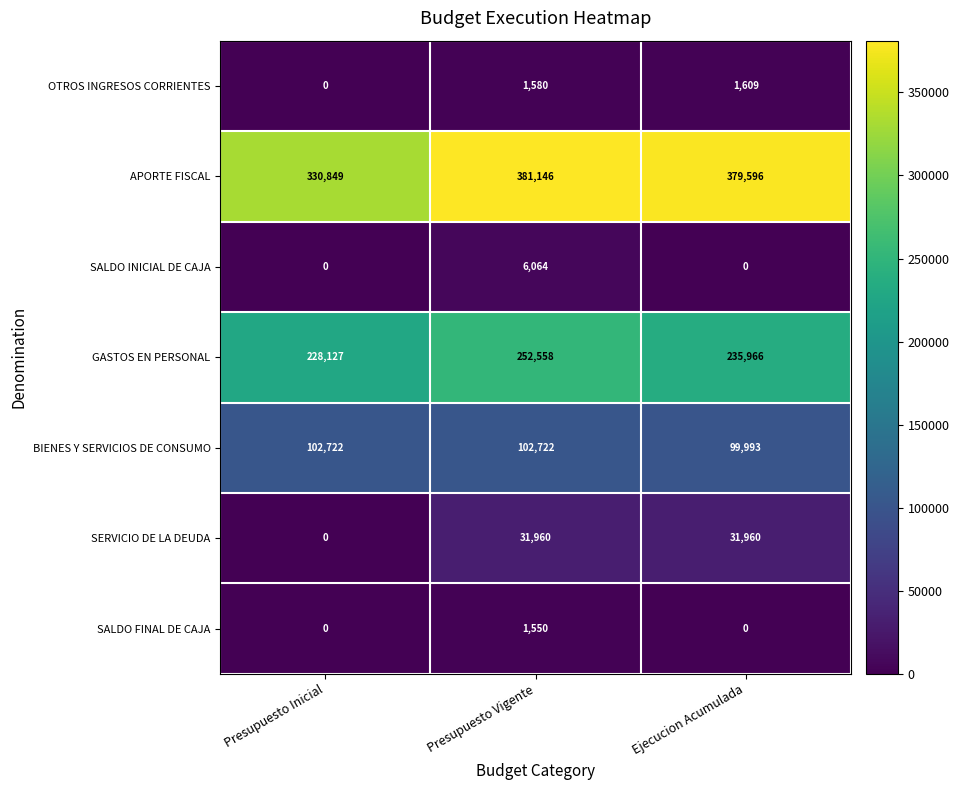

True or false: GASTOS EN PERSONAL has a value of 228127 at Presupuesto Inicial.

True